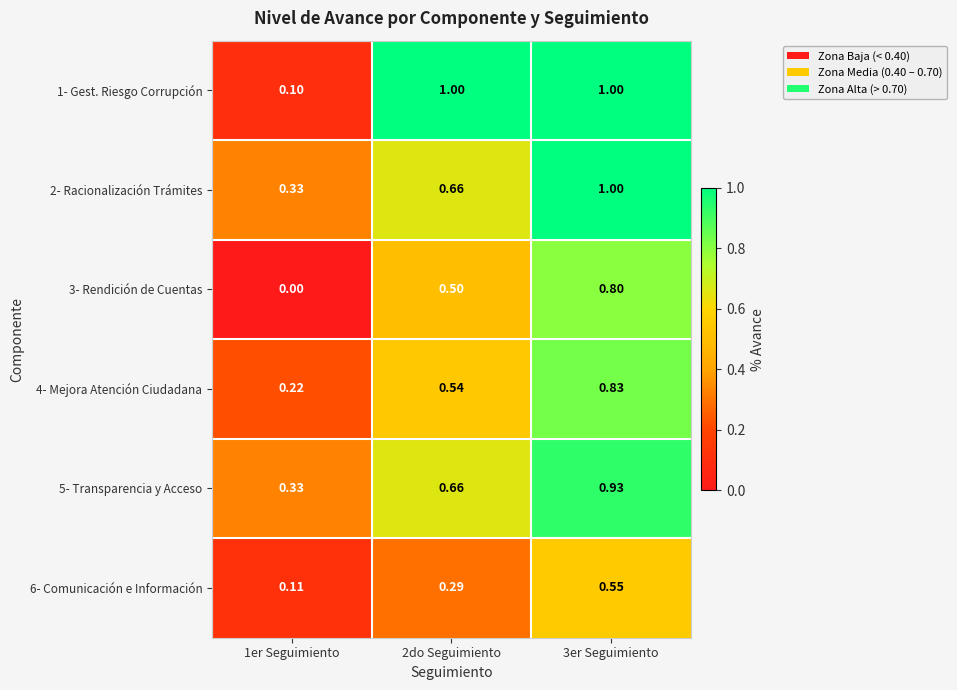

Is the value of 1- Gest. Riesgo Corrupción at 3er Seguimiento greater than the value of 4- Mejora Atención Ciudadana at 2do Seguimiento?

Yes